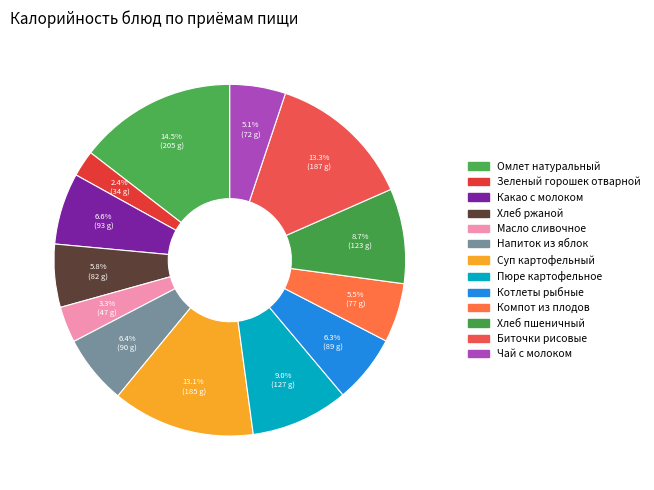

Is it true that Напиток из яблок is 15% of the pie?

False